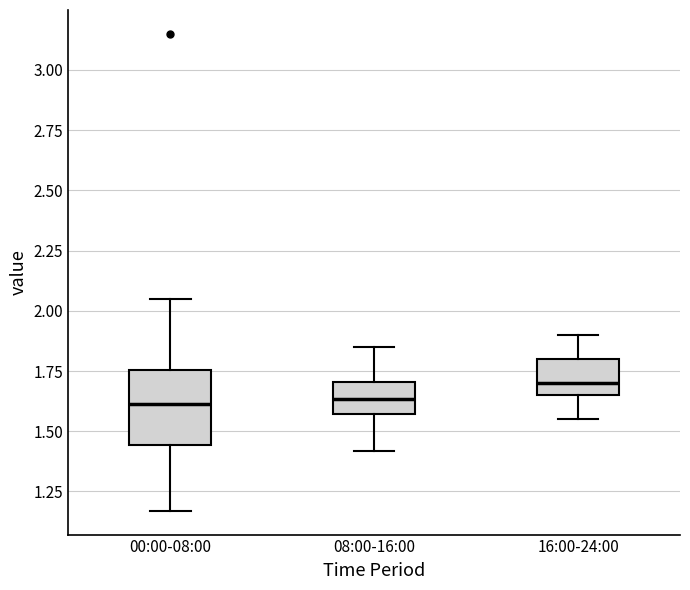

Reading left to right, read every box against the y-axis: the position of its median line, the range the box covers, and the ends of its whiskers. The values are not printed on the chart, so give them approximately, as read against the axis.

00:00-08:00: median 1.60, box 1.45 to 1.75, whiskers 1.15 to 2.05
08:00-16:00: median 1.65, box 1.55 to 1.70, whiskers 1.40 to 1.85
16:00-24:00: median 1.70, box 1.65 to 1.80, whiskers 1.55 to 1.90